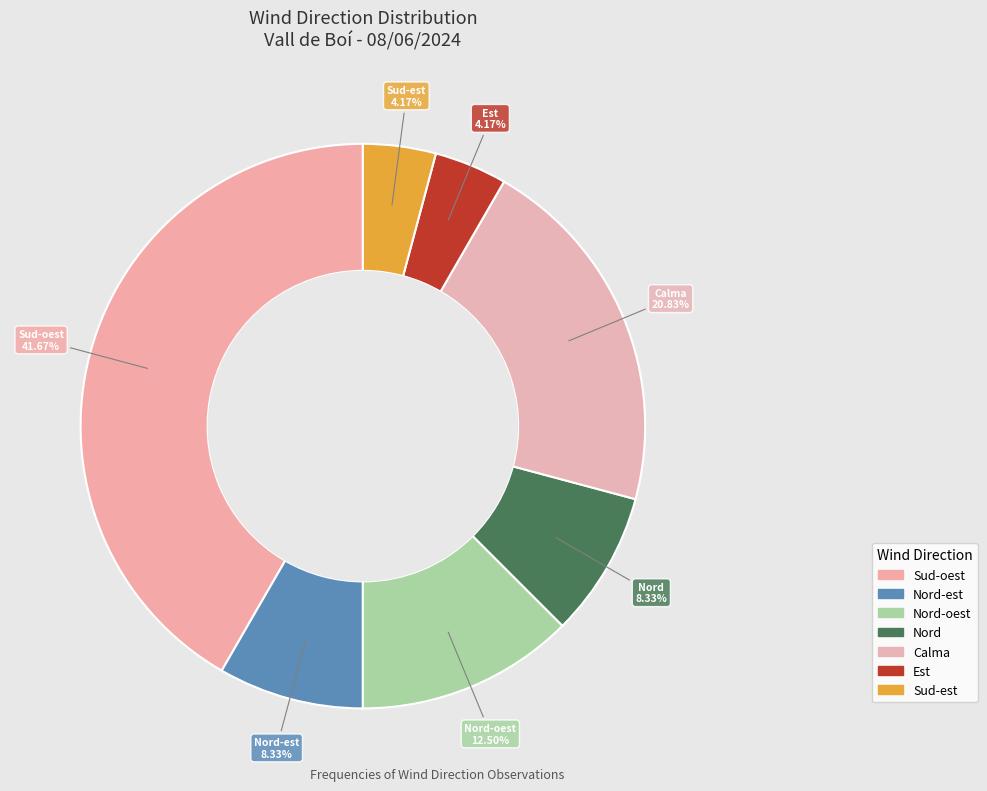

Count the number of slices in the pie.

7